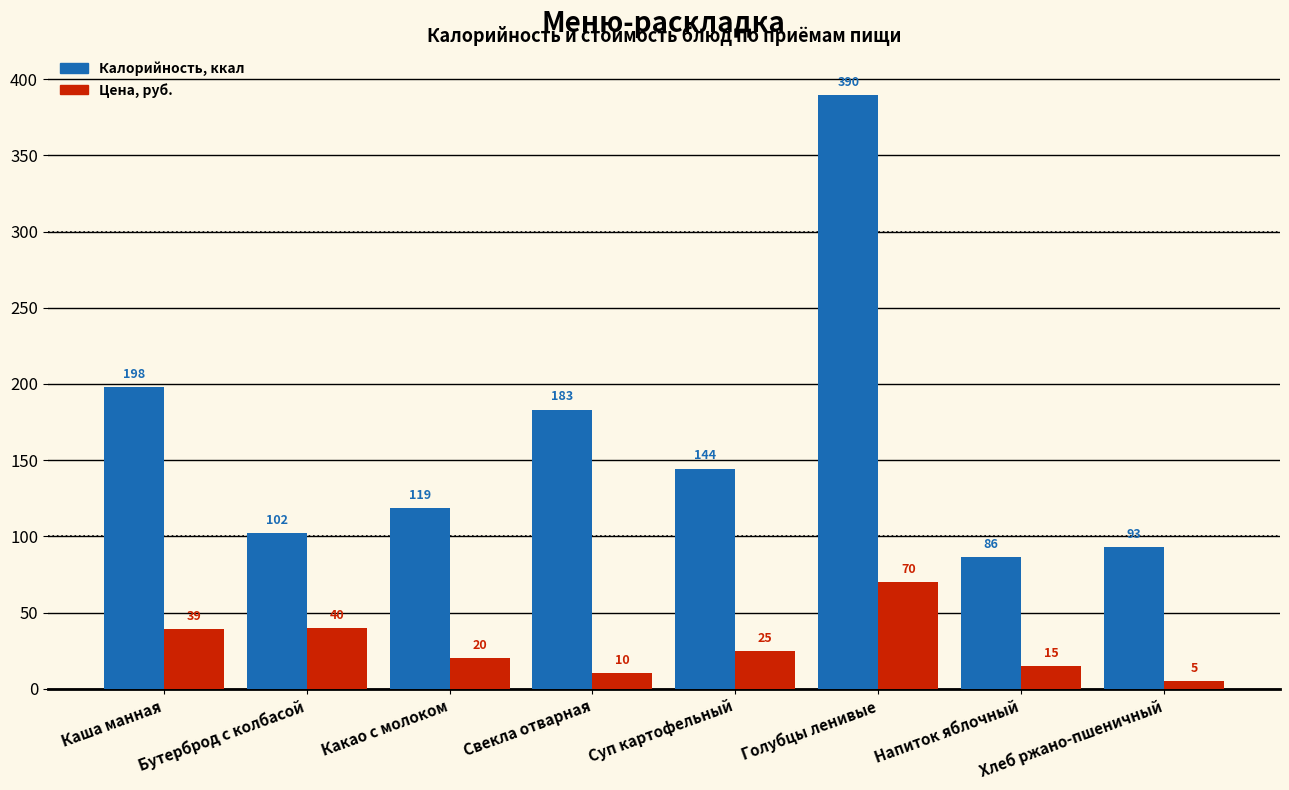

What is the spread (max minus min) of values at Какао с молоком?

98.6